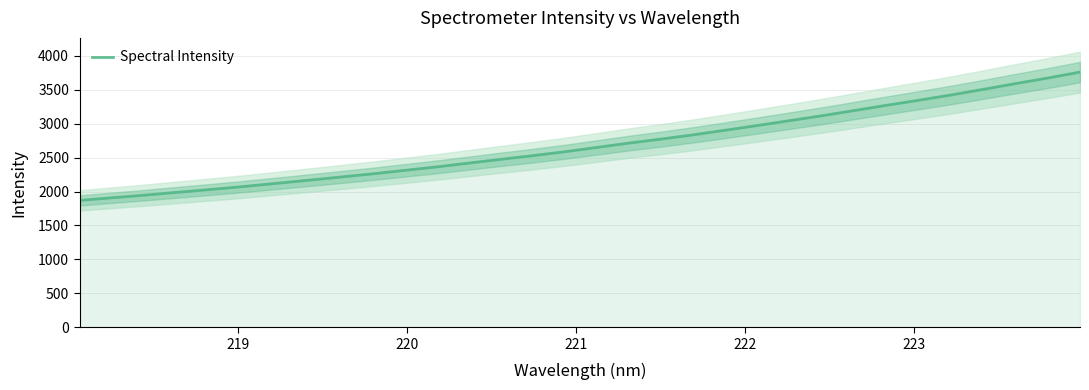

What is the smallest value displayed?

1869.6